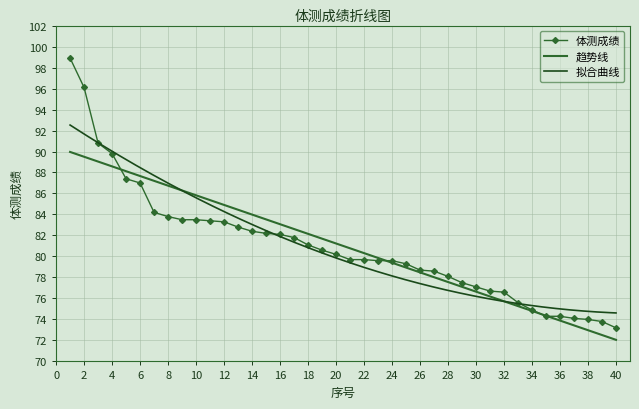

How many values exceed 80?

20